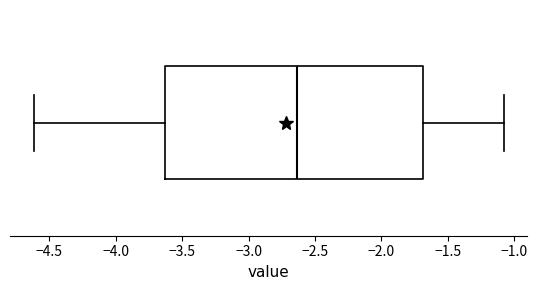

Read this box plot against the x-axis: the position of the median line, the range covered by the box, and the ends of both whiskers. The values are not printed on the chart, so give them approximately, as read against the axis.

median -2.65, box -3.65 to -1.70, whiskers -4.60 to -1.10